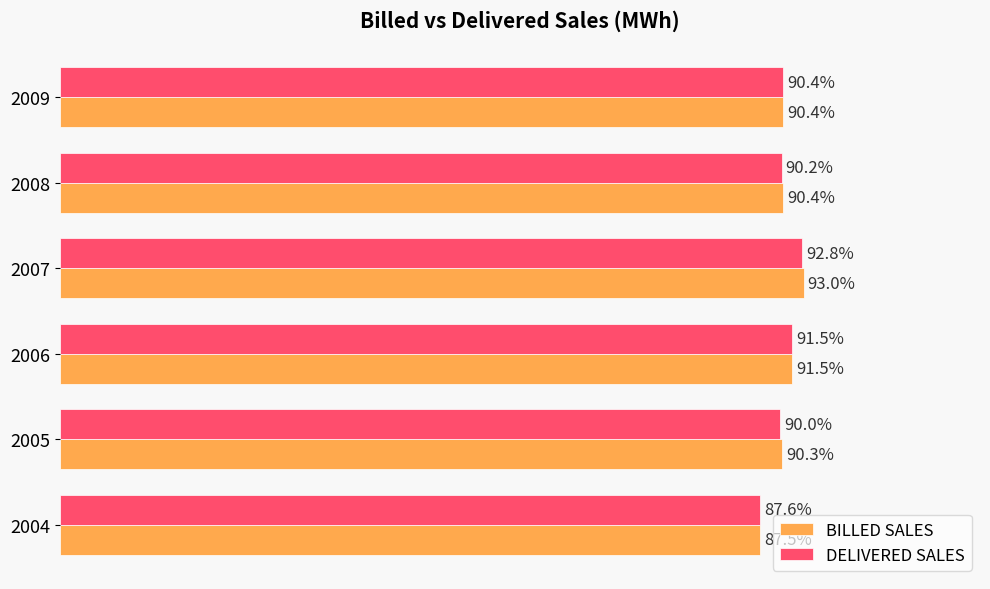

How many values in the DELIVERED SALES series are below 103923413?

3